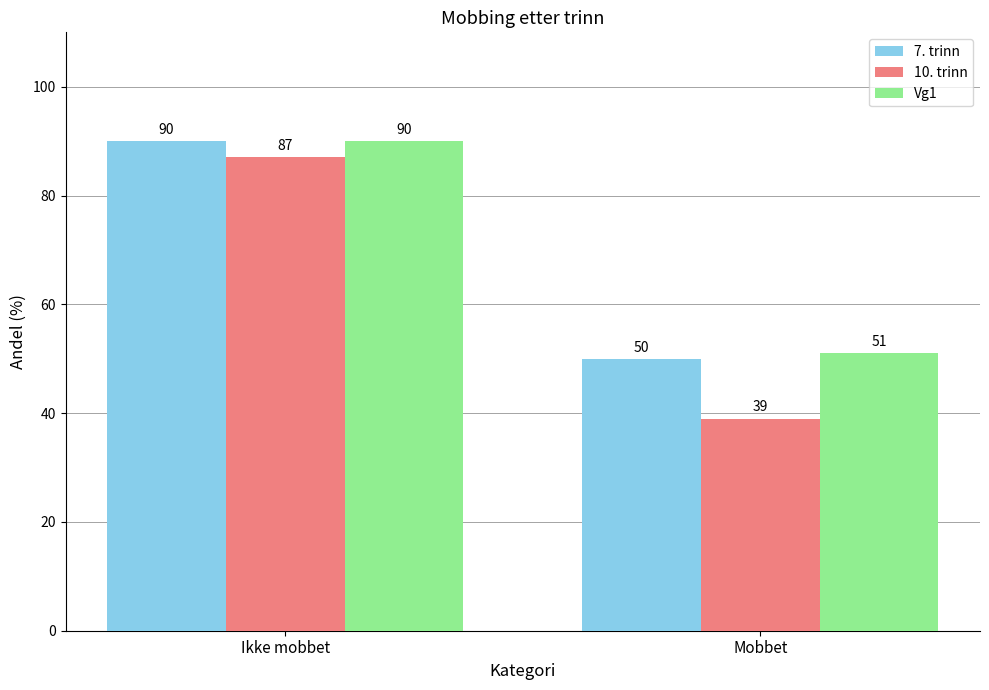

What are all the series names shown in the legend?

7. trinn, 10. trinn, Vg1